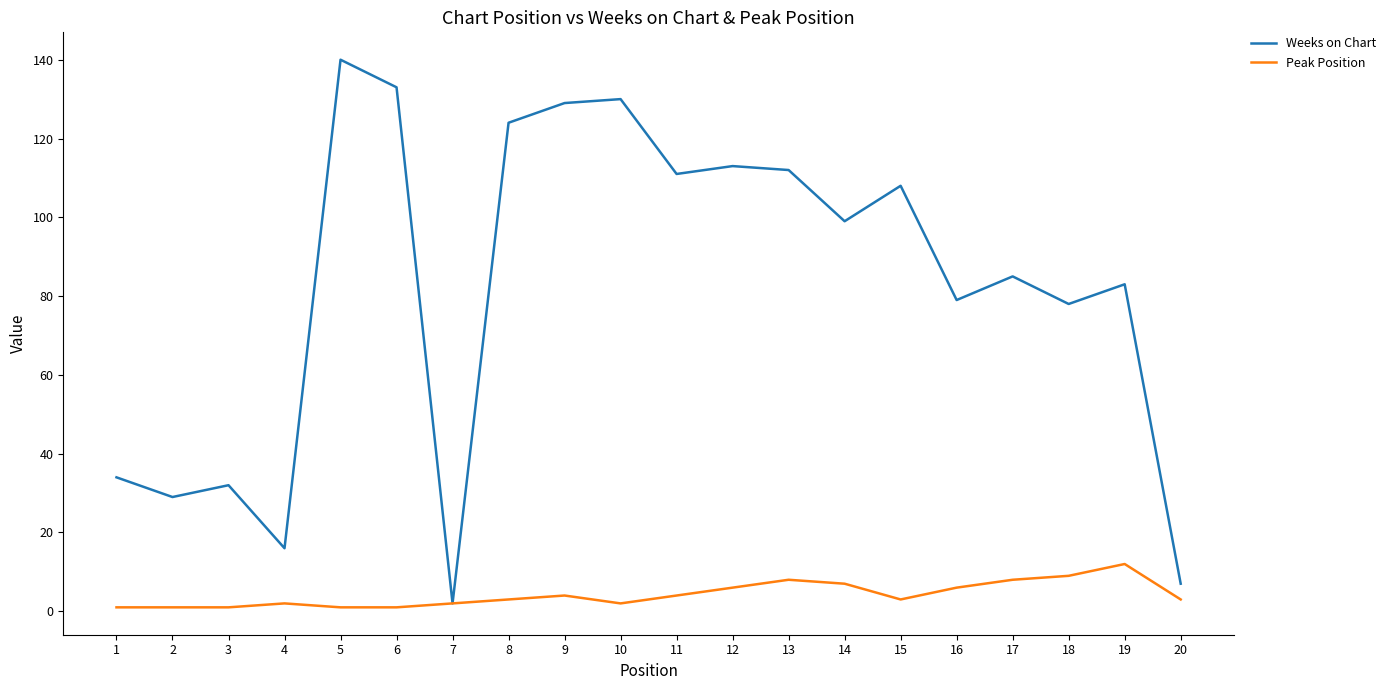

True or false: Weeks on Chart has a value of 34 at 1.

True